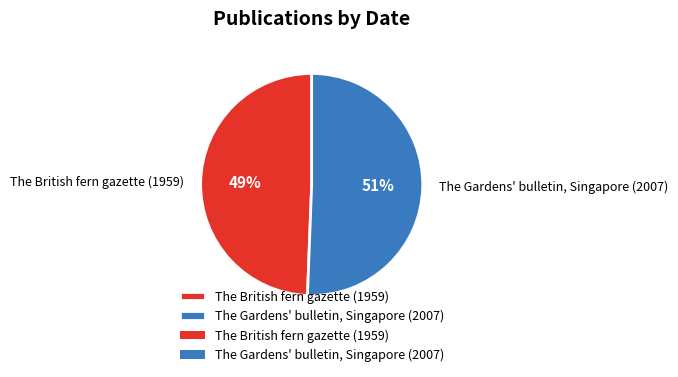

What is the ratio of the value at The Gardens' bulletin, Singapore (2007) to the value at The British fern gazette (1959)?

1.0